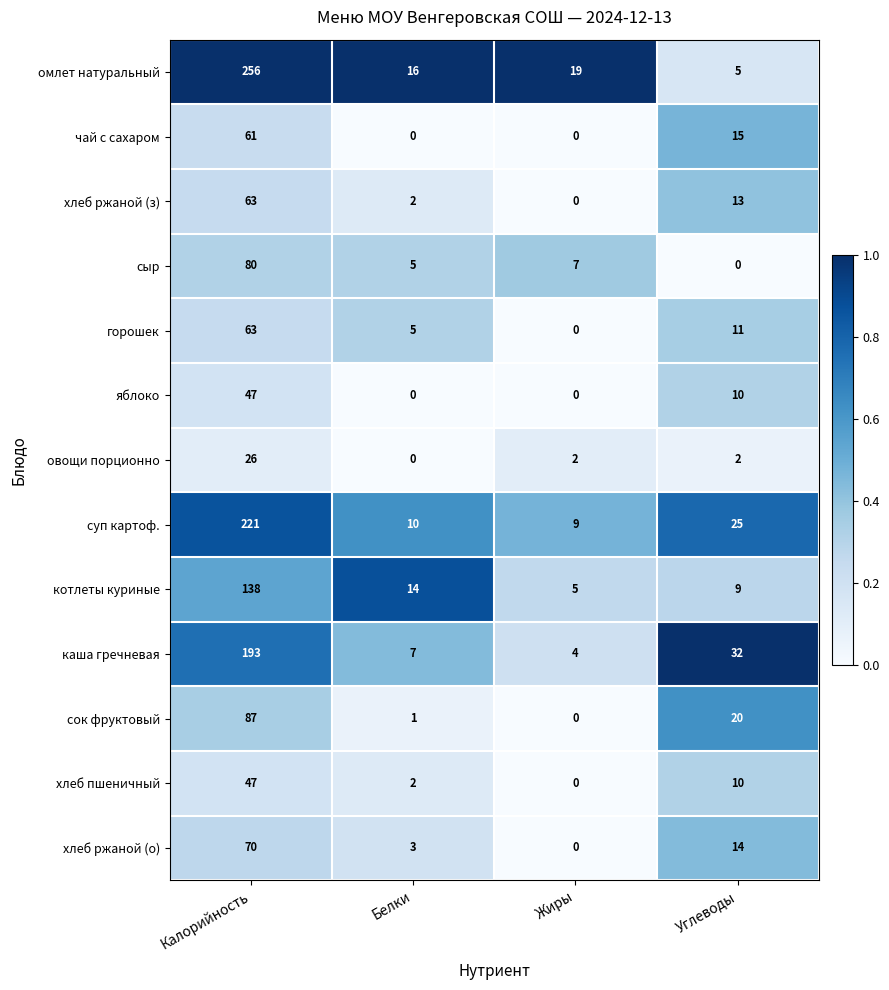

Between Калорийность and Жиры, which series saw the biggest shift?

омлет натуральный